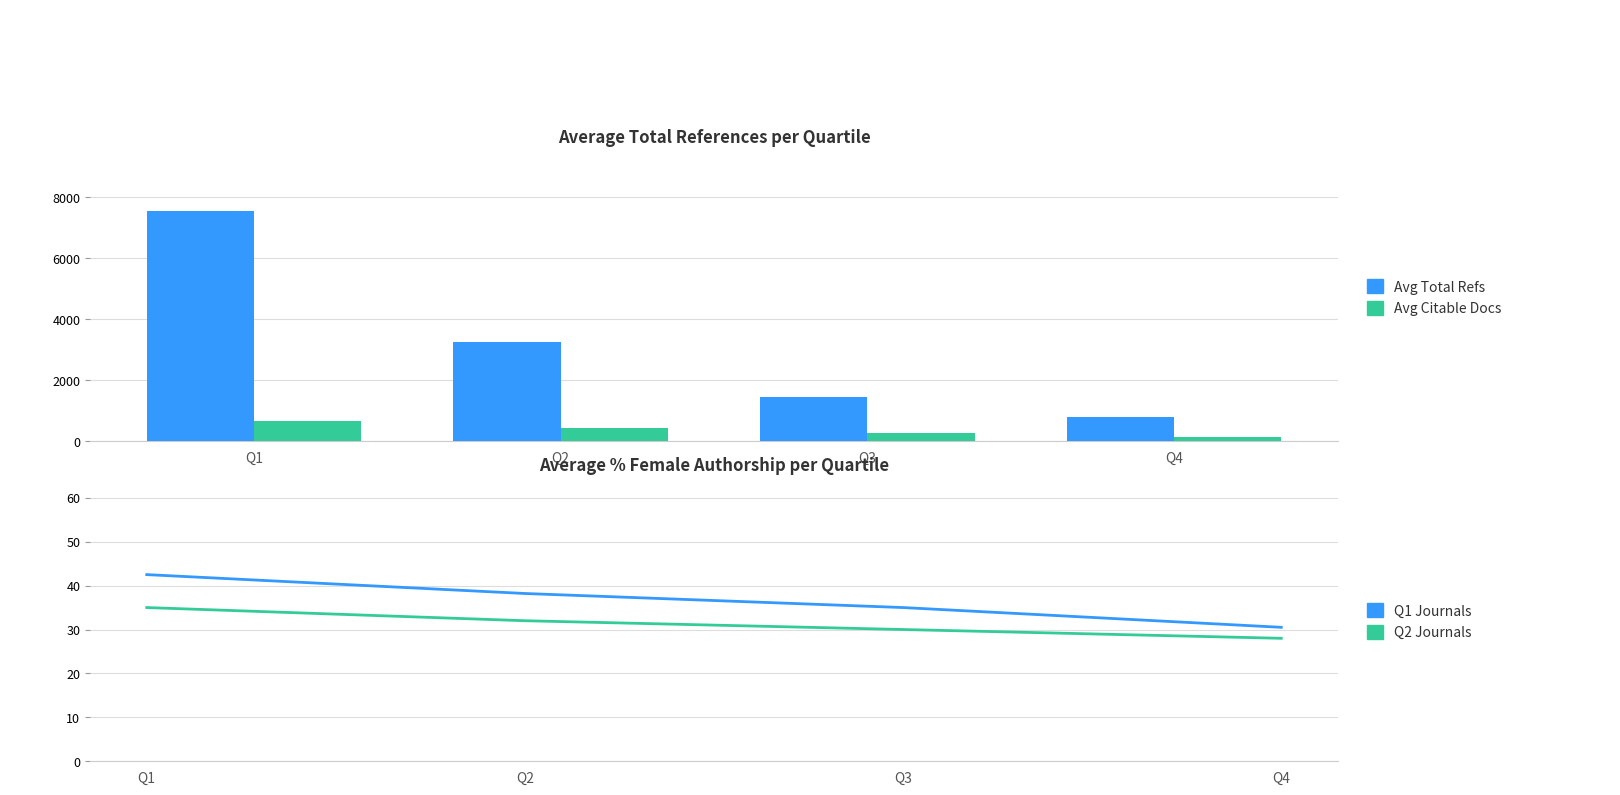

Reading left to right, list all the values displayed in this chart.

Avg Total Refs: 7545.0	3248.0	1439.0	800.0
Avg Citable Docs: 655.0	423.0	268.0	150.0
Q1 Journals: 42.5	38.2	35.0	30.5
Q2 Journals: 35.0	32.0	30.0	28.0